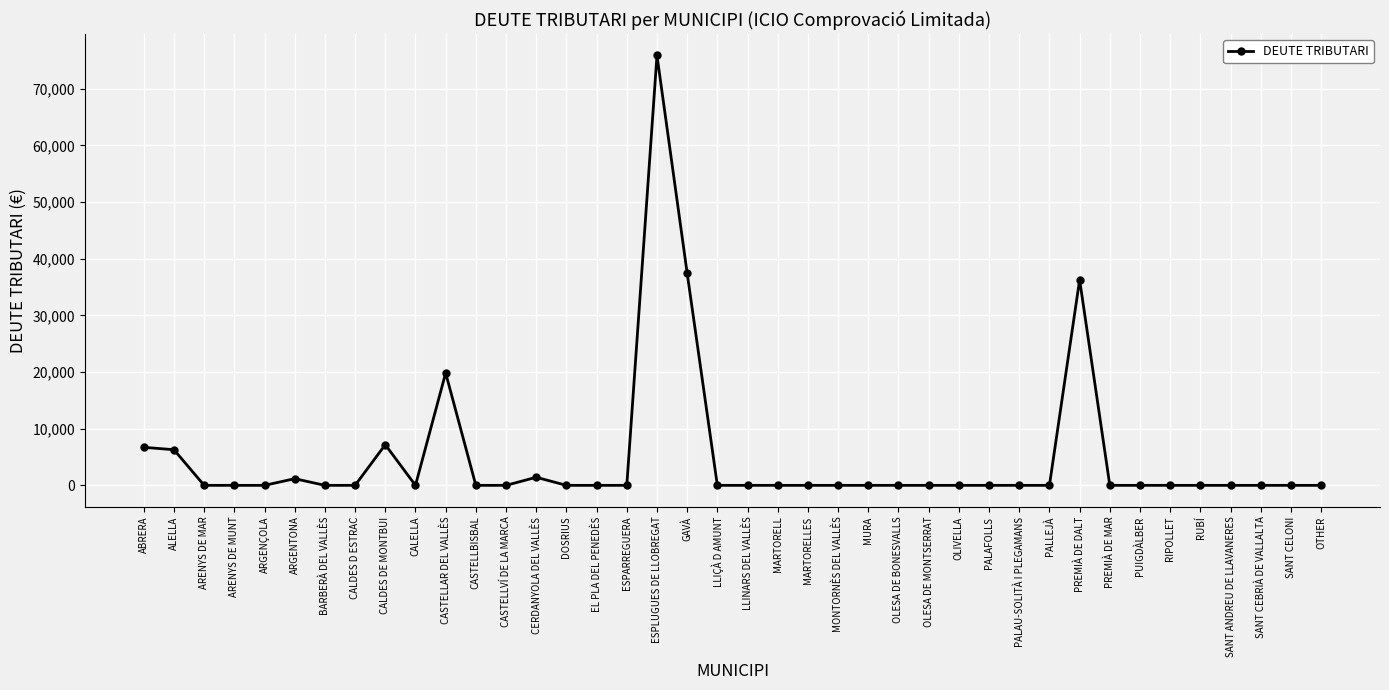

True or false: the data shows 0.0 at ESPARREGUERA.

True